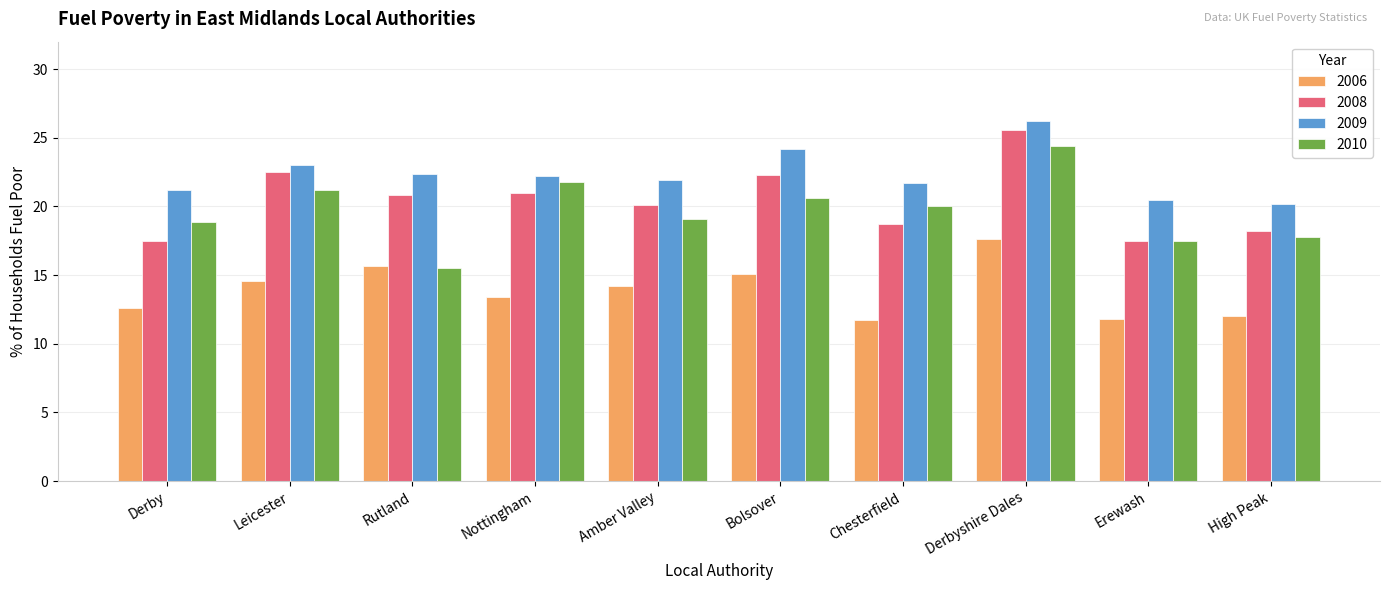

At which label does 2006 reach its peak?

Derbyshire Dales